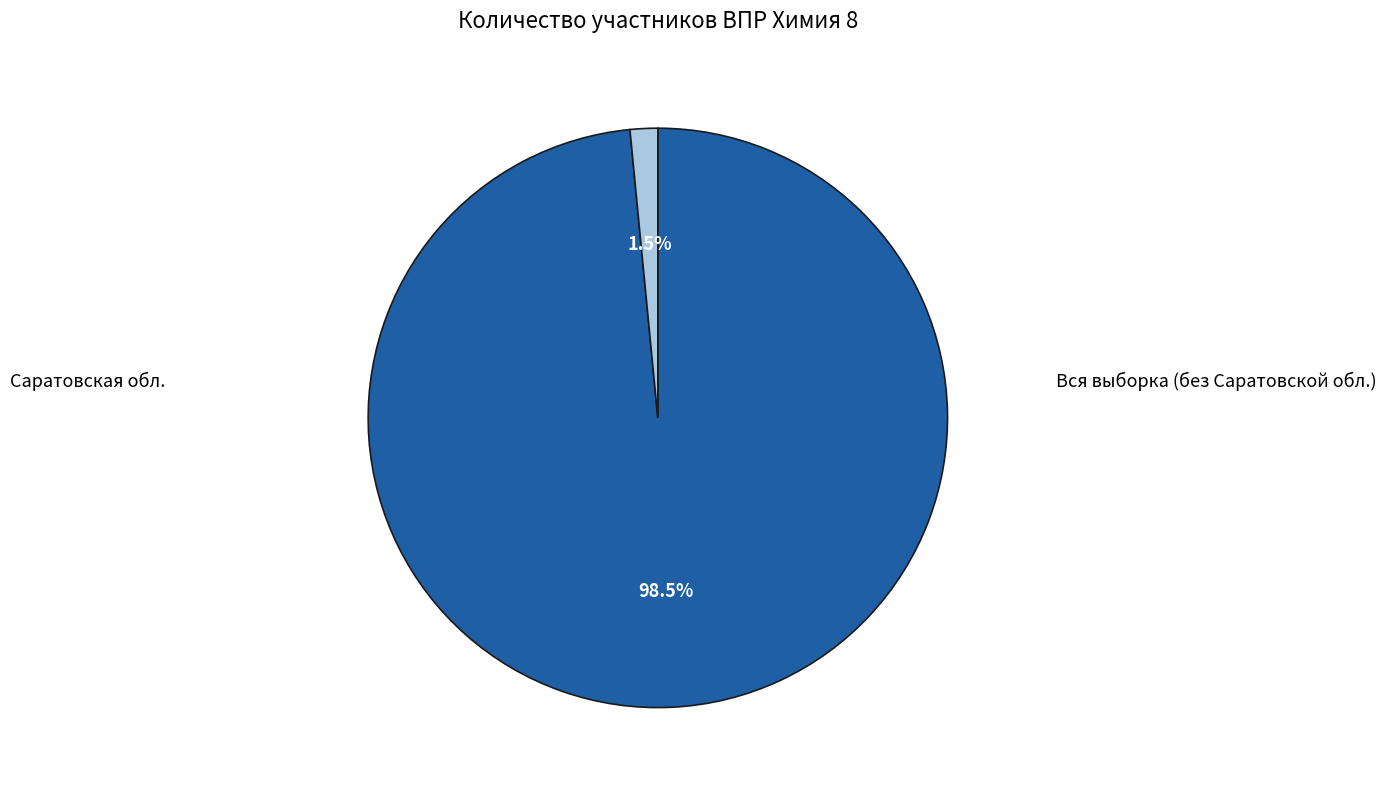

Is there a majority slice in this chart?

Yes